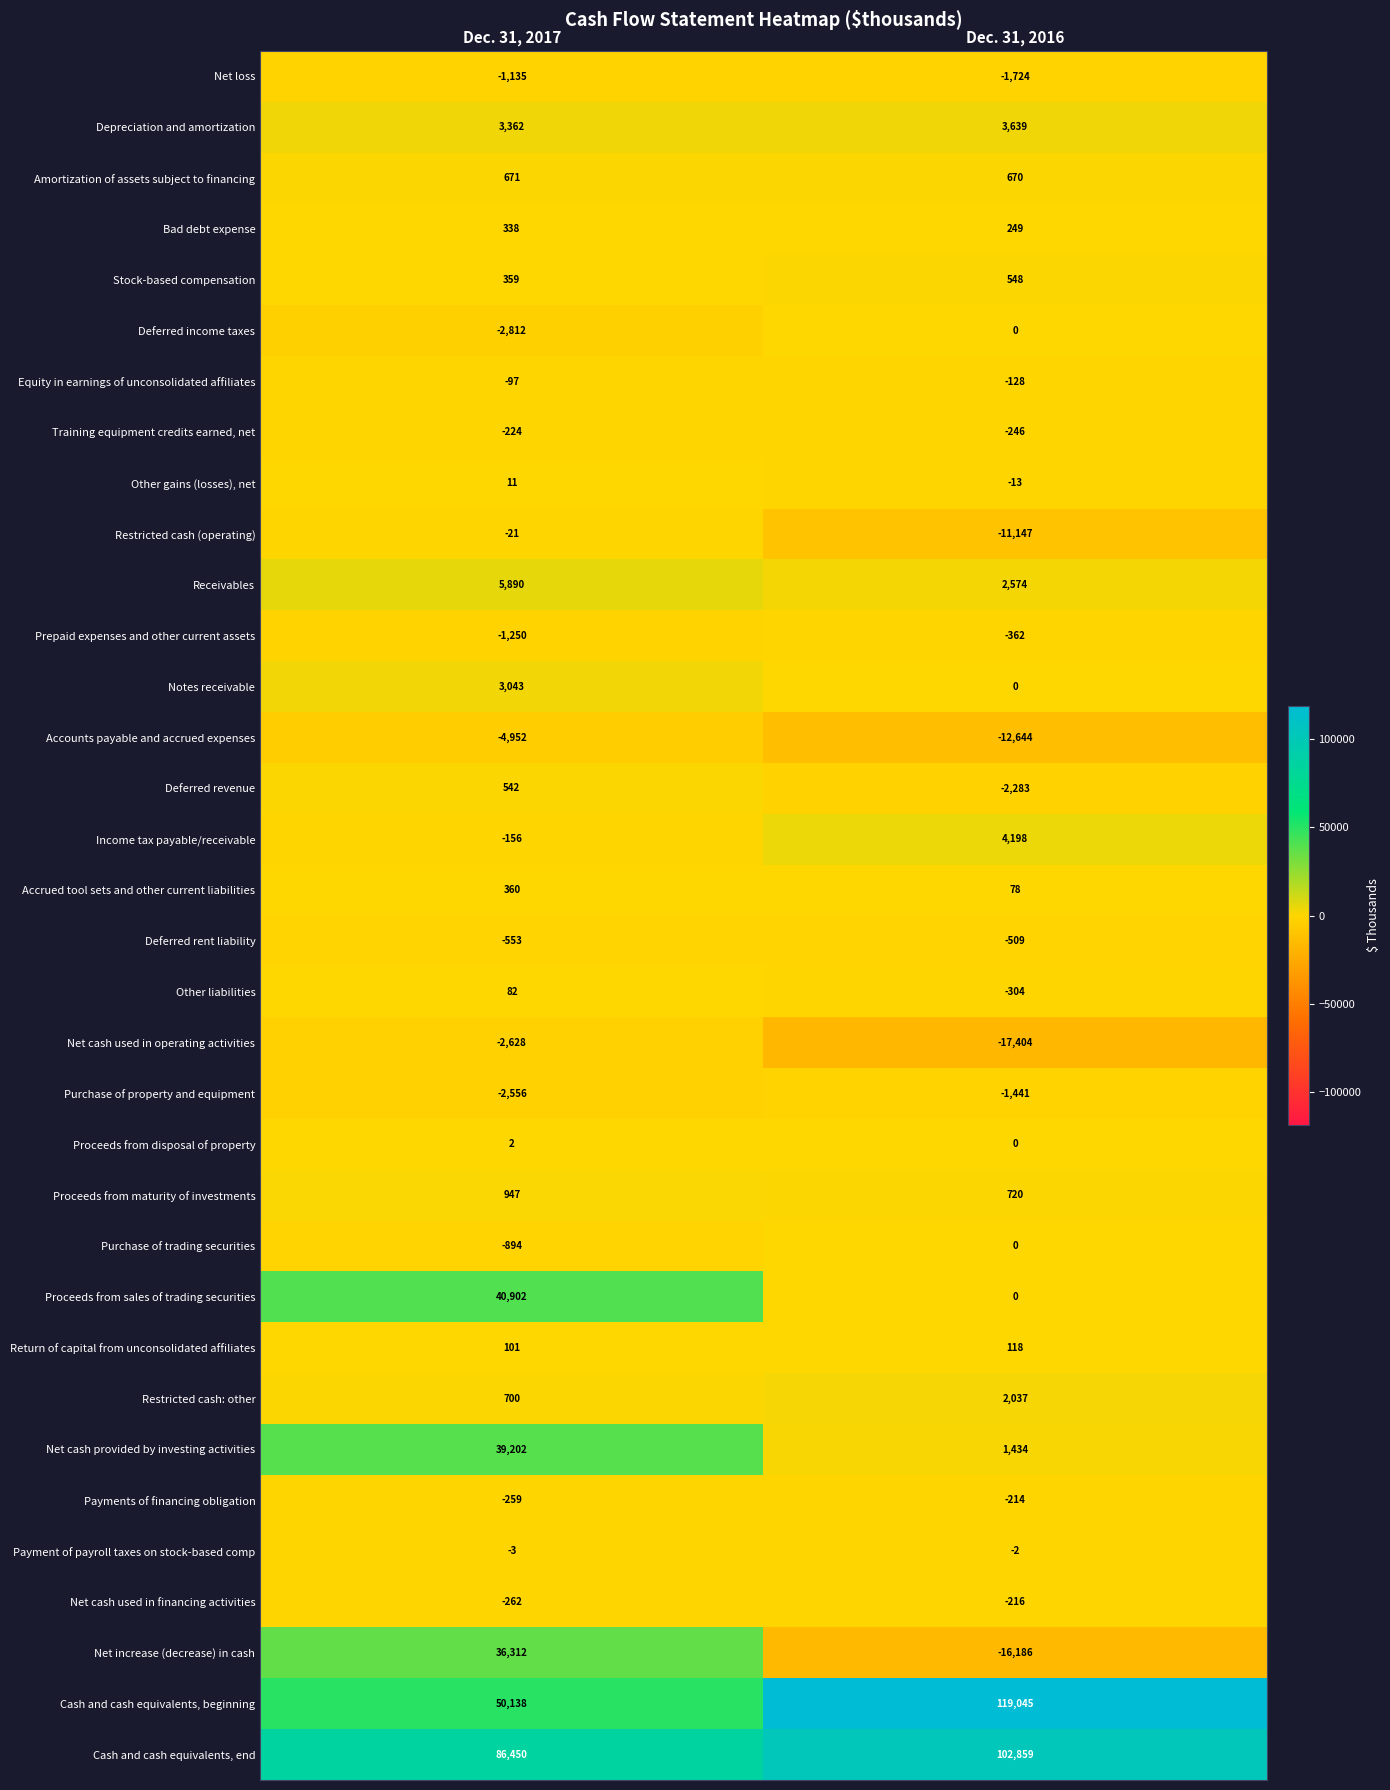

Rank the categories by Accrued tool sets and other current liabilities value from highest to lowest.

Dec. 31, 2017, Dec. 31, 2016